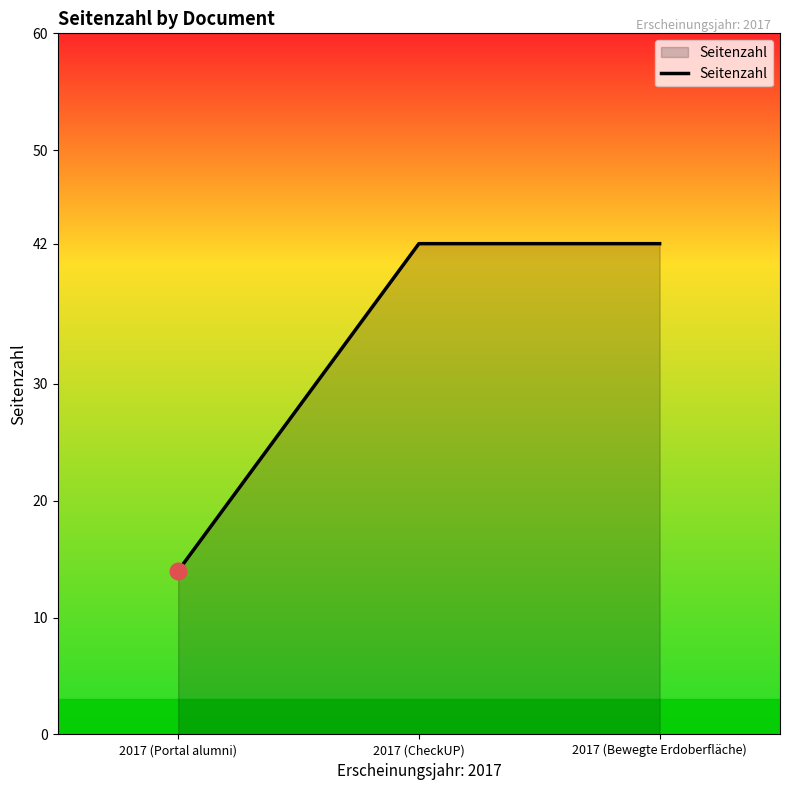

How many lines are shown in the chart?

1